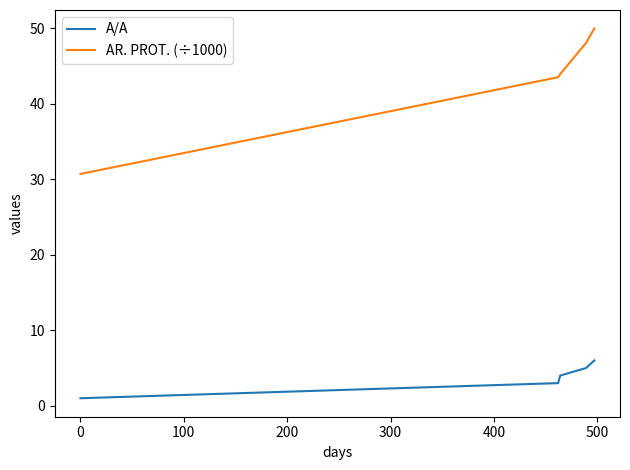

True or false: A/A and AR. PROT. (÷1000) intersect in this chart.

False